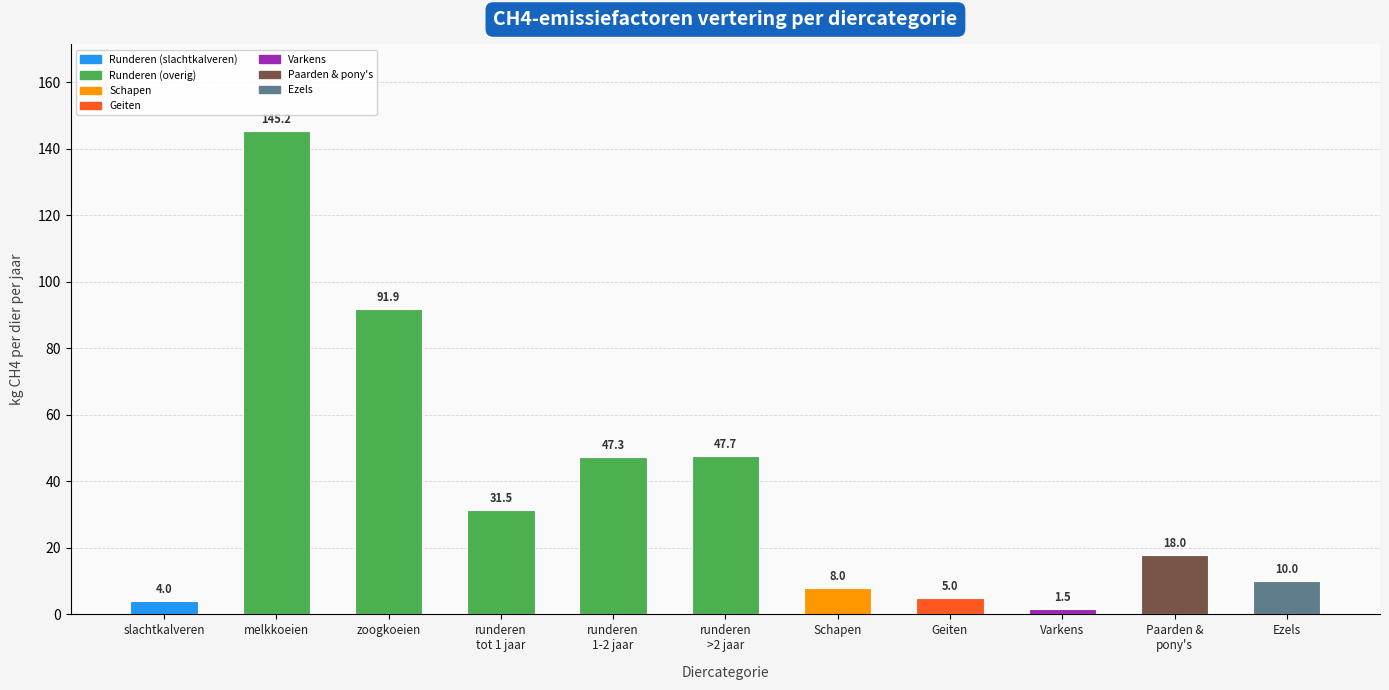

What is the change in value from runderen
1-2 jaar to Schapen?

-39.3